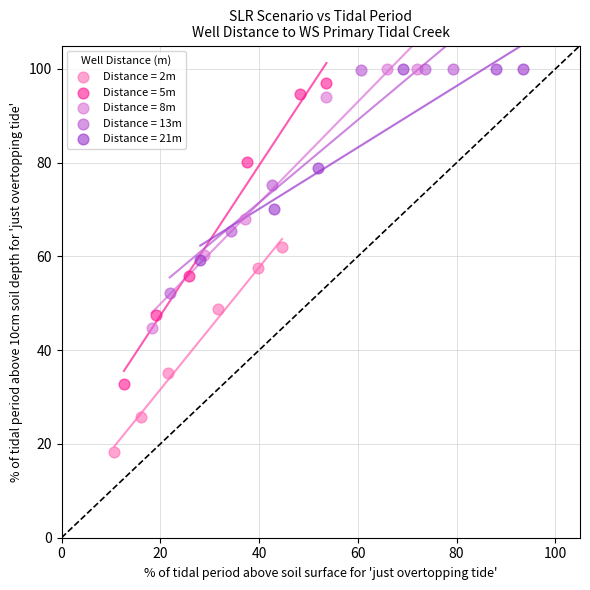

Which series reaches the minimum Y coordinate?

Distance = 2m